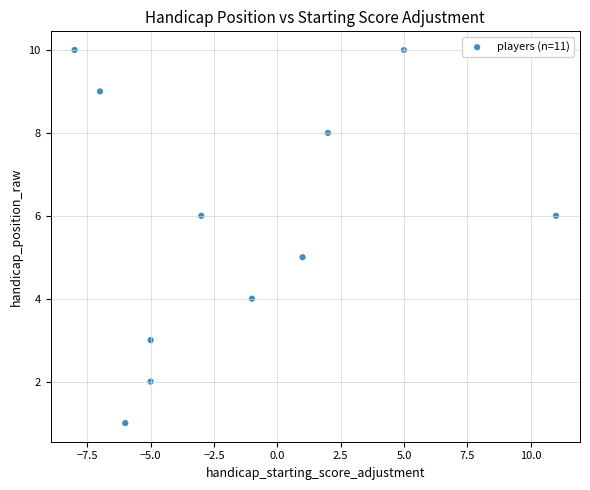

What is the range of X values (max minus min)?

19